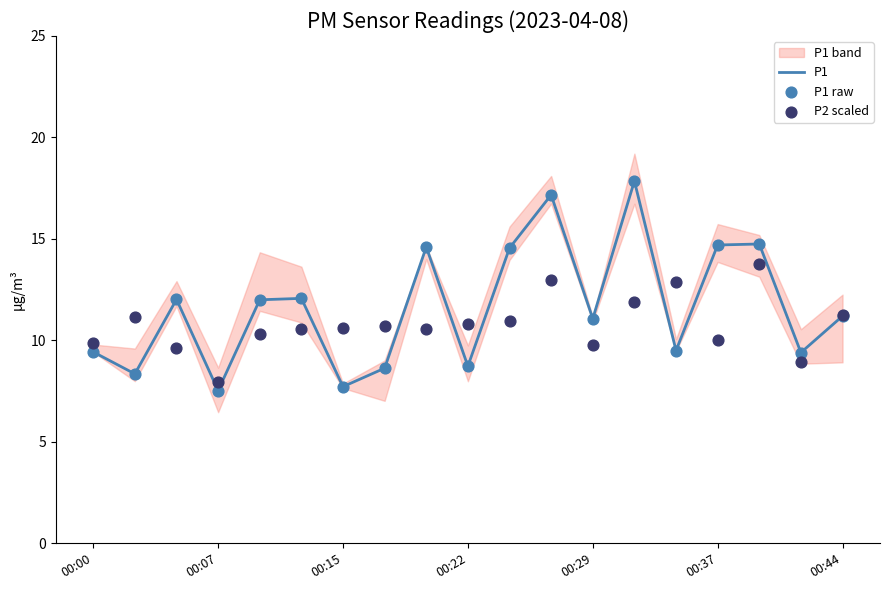

At how many categories does at least one series exceed 7?

19